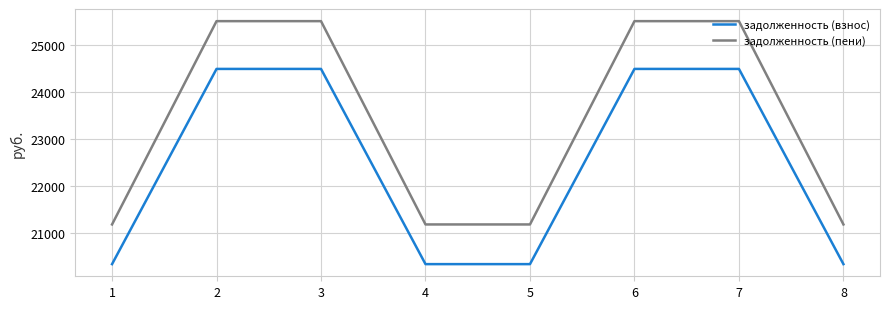

The задолженность (взнос) series shows 24485.8 at 3. True or false?

True